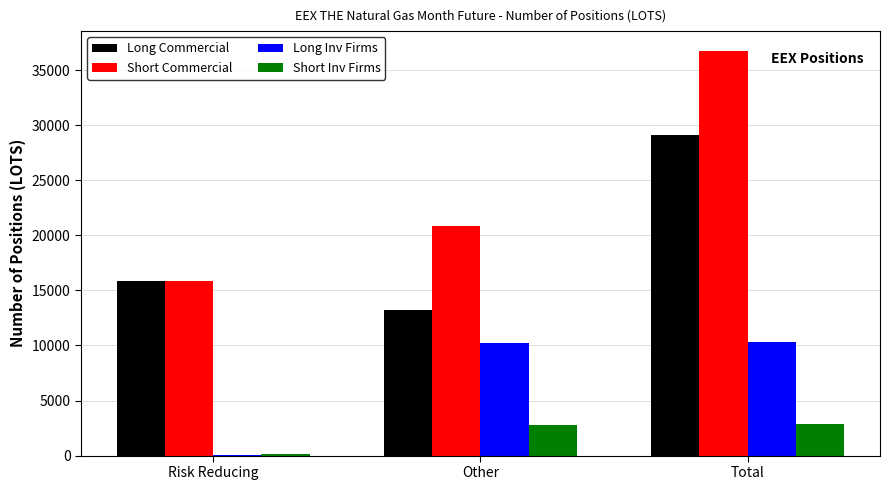

Does the chart contain stacked bars?

No